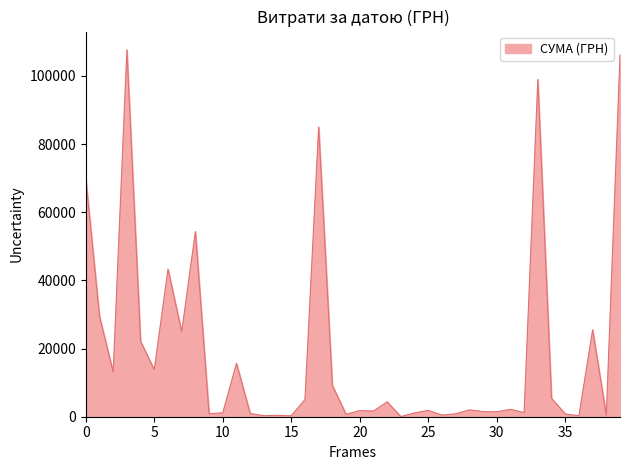

How many values exceed 2006?

20